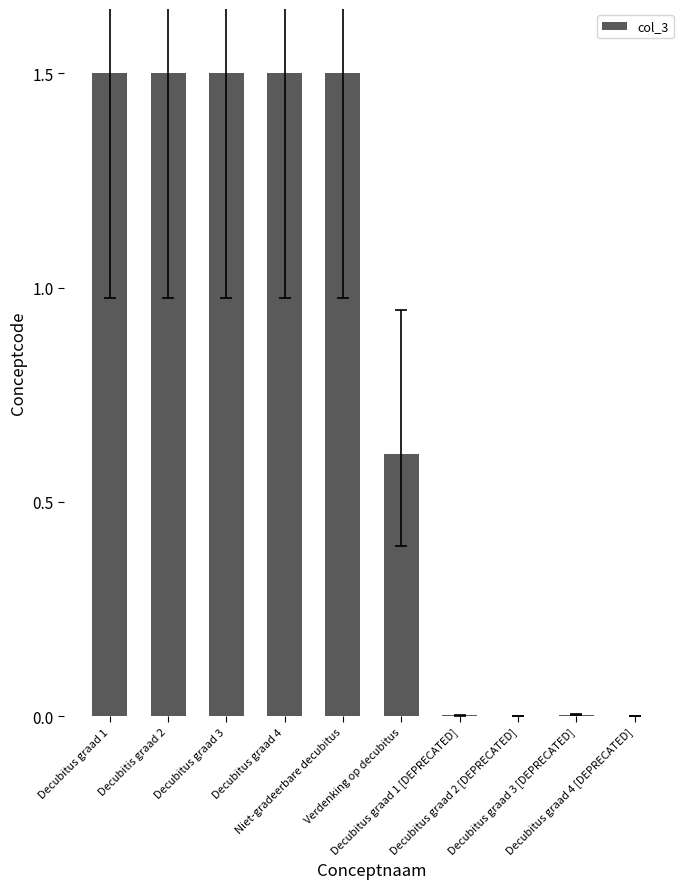

What is the sum of all values?

8.1